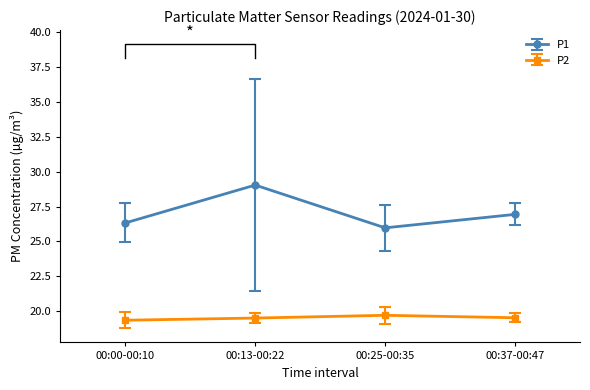

What is the value of the P2 point at the 3rd from the left?

19.7